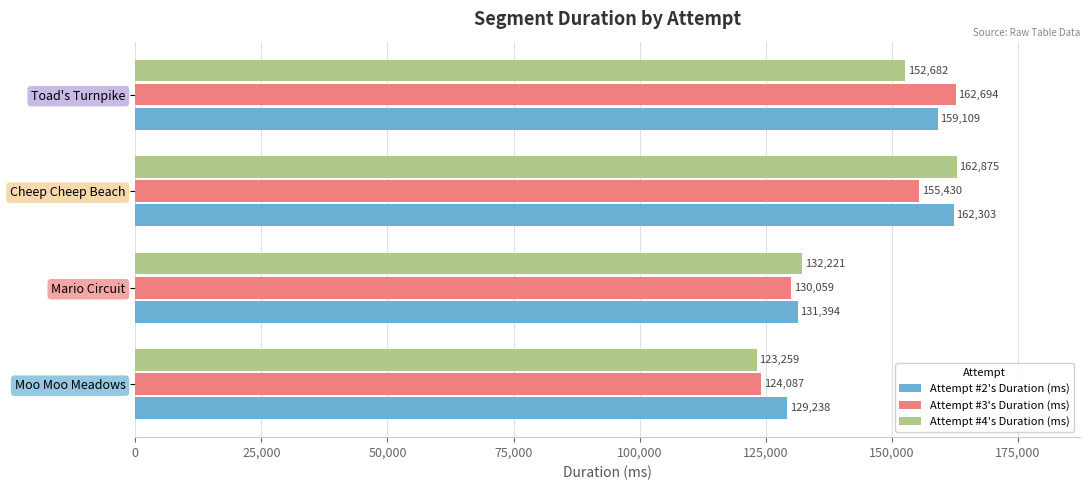

True or false: Attempt #4's Duration (ms) has a value of 162875 at Cheep Cheep Beach.

True